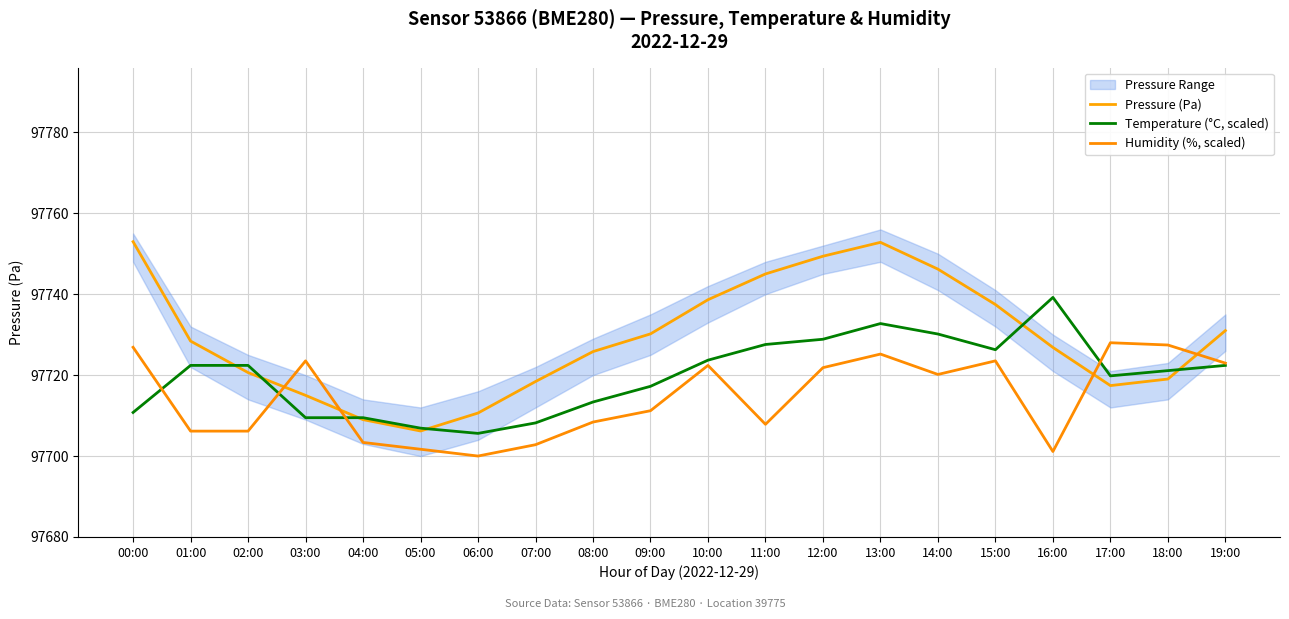

Reading left to right, list all the values displayed in this chart.

Pressure (Pa): 00:00=97753.0	01:00=97728.4	02:00=97720.6	03:00=97715.0	04:00=97709.0	05:00=97706.2	06:00=97710.6	07:00=97718.4	08:00=97725.8	09:00=97730.2	10:00=97738.6	11:00=97745.0	12:00=97749.4	13:00=97752.8	14:00=97746.2	15:00=97737.4	16:00=97726.8	17:00=97717.4	18:00=97719.0	19:00=97731.0
Temperature (°C, scaled): 00:00=97710.8	01:00=97722.4	02:00=97722.4	03:00=97709.5	04:00=97709.5	05:00=97706.9	06:00=97705.6	07:00=97708.2	08:00=97713.4	09:00=97717.2	10:00=97723.7	11:00=97727.6	12:00=97728.9	13:00=97732.7	14:00=97730.2	15:00=97726.3	16:00=97739.2	17:00=97719.8	18:00=97721.1	19:00=97722.4
Humidity (%, scaled): 00:00=97726.9	01:00=97706.2	02:00=97706.2	03:00=97723.5	04:00=97703.4	05:00=97701.7	06:00=97700.0	07:00=97702.8	08:00=97708.4	09:00=97711.2	10:00=97722.4	11:00=97707.8	12:00=97721.8	13:00=97725.2	14:00=97720.2	15:00=97723.5	16:00=97701.1	17:00=97728.0	18:00=97727.4	19:00=97723.0